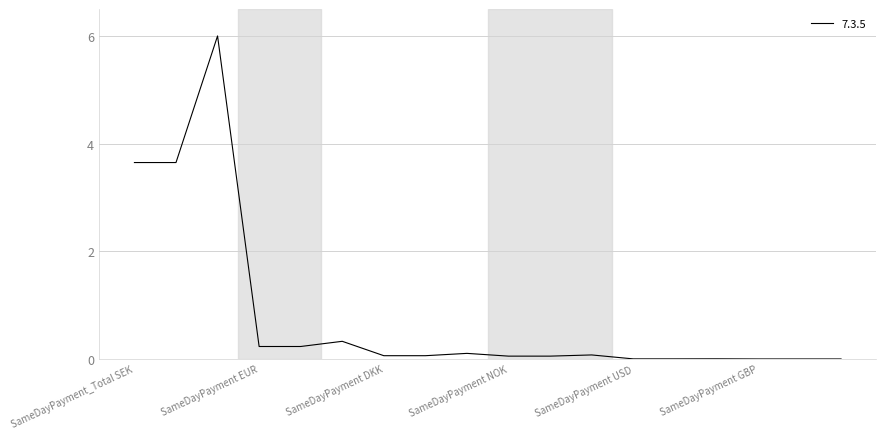

What is the maximum value shown in the chart?

6.0